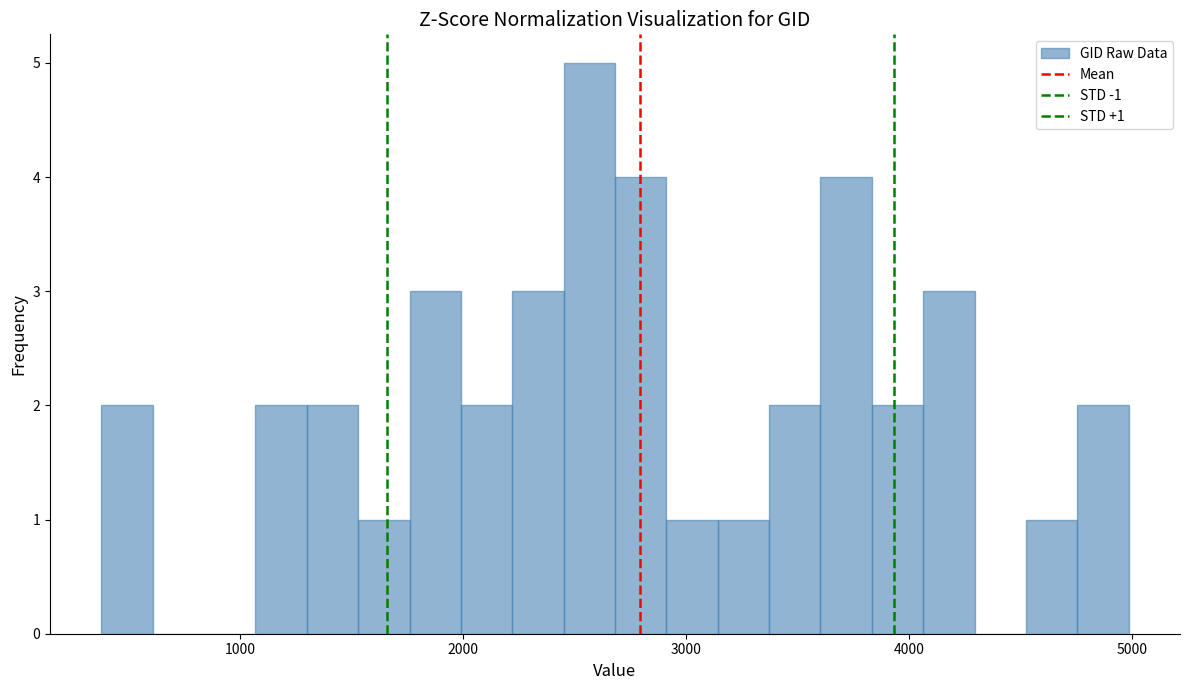

Around what value on the x-axis is the tallest bar? Give the approximate position of its centre, as read against the axis.

2600